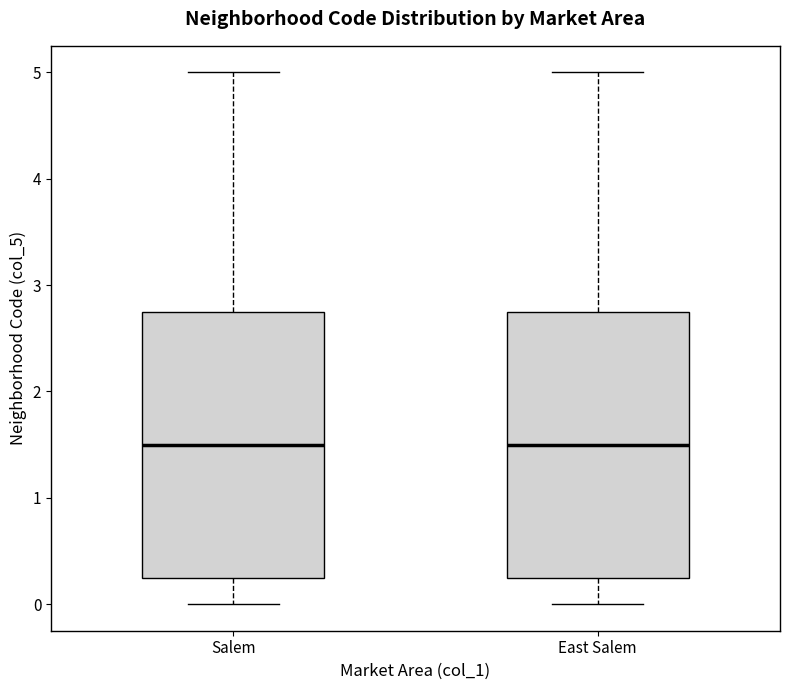

Reading left to right, read every box against the y-axis: the position of its median line, the range the box covers, and the ends of its whiskers. The values are not printed on the chart, so give them approximately, as read against the axis.

Salem: median 1.5, box 0.3 to 2.8, whiskers 0.0 to 5.0
East Salem: median 1.5, box 0.3 to 2.8, whiskers 0.0 to 5.0